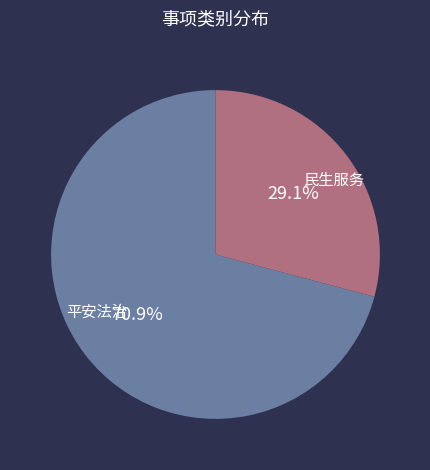

The 民生服务 slice represents 85% of the pie. True or false?

False